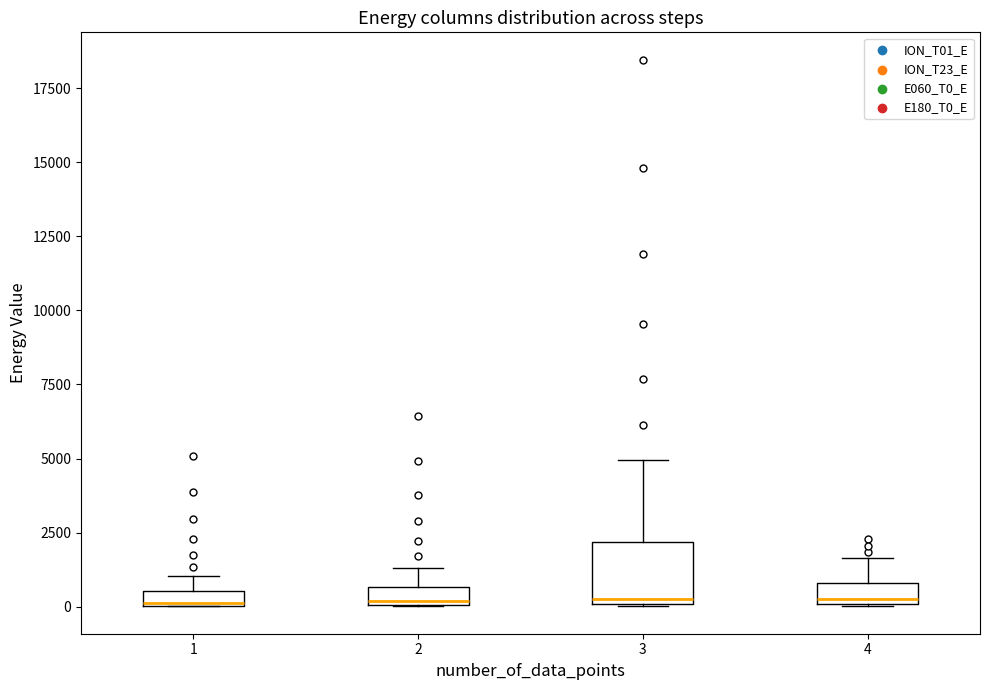

Where does the upper whisker of the box at x = 1 end on the y-axis? The values are not printed on the chart, so give them approximately, as read against the axis.

1000